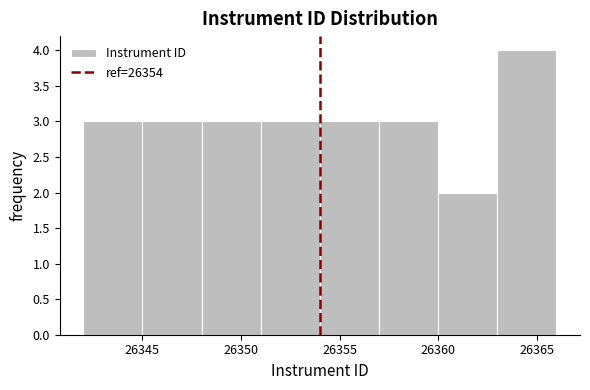

Which range on the x-axis has the tallest bar?

26363 to 26366